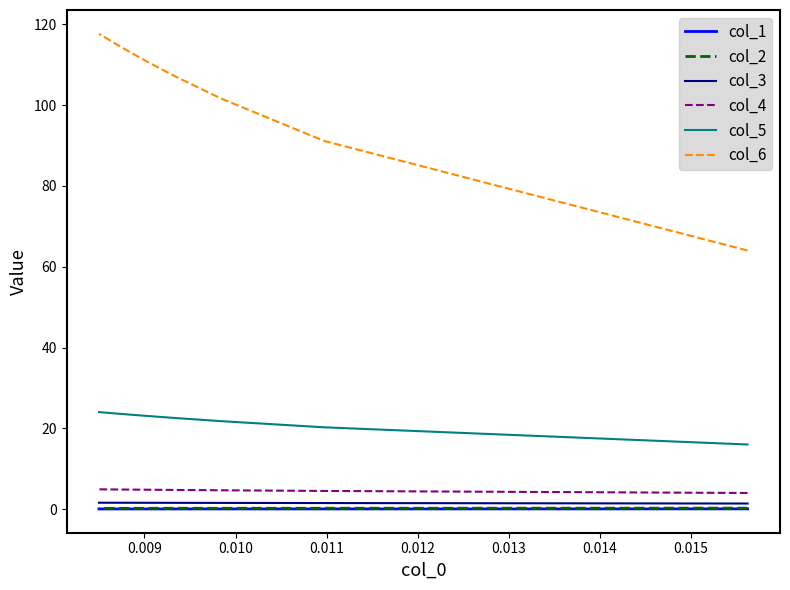

What is the greatest value displayed?

117.6